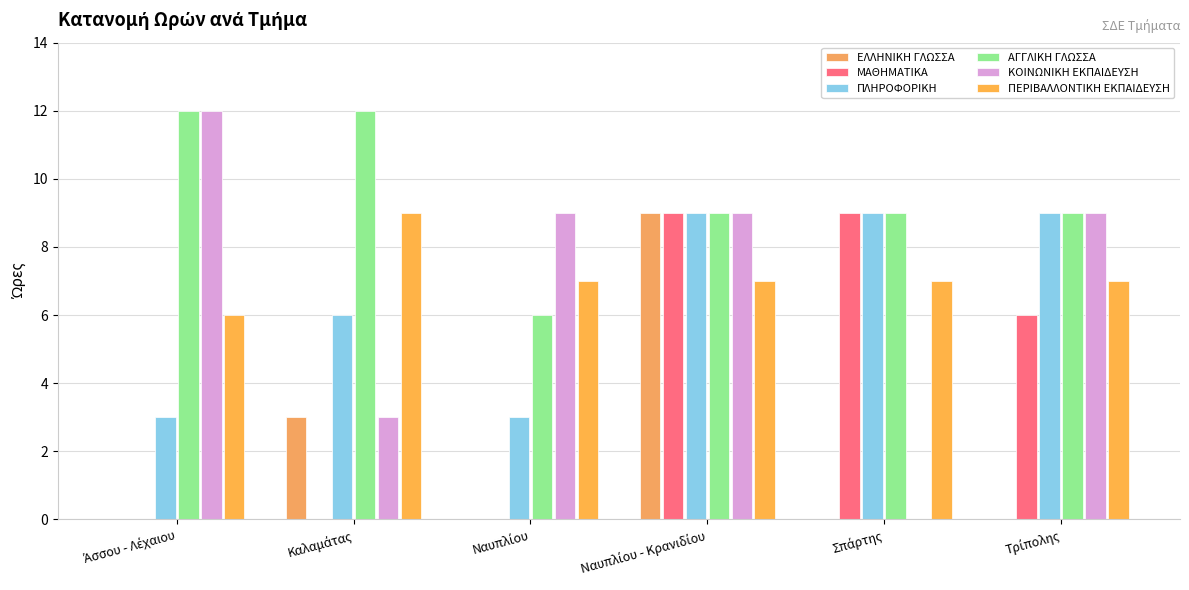

Is the value of ΑΓΓΛΙΚΗ ΓΛΩΣΣΑ at Άσσου - Λέχαιου greater than the value of ΕΛΛΗΝΙΚΗ ΓΛΩΣΣΑ at Ναυπλίου - Κρανιδίου?

Yes